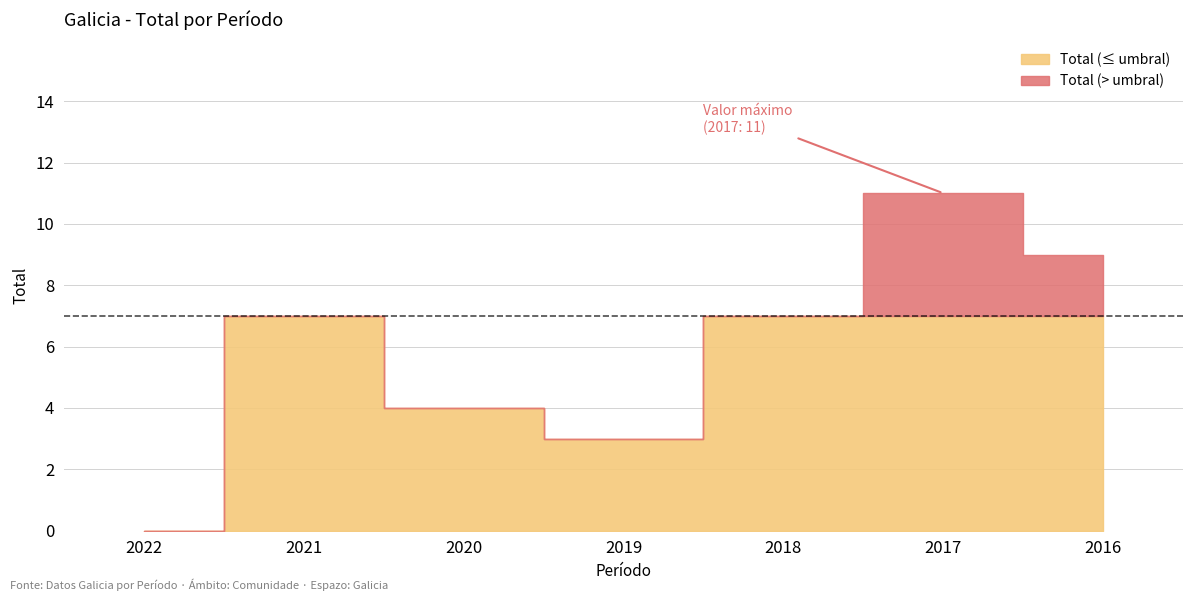

Rank the categories by value from highest to lowest.

2017, 2016, 2021, 2018, 2020, 2019, 2022